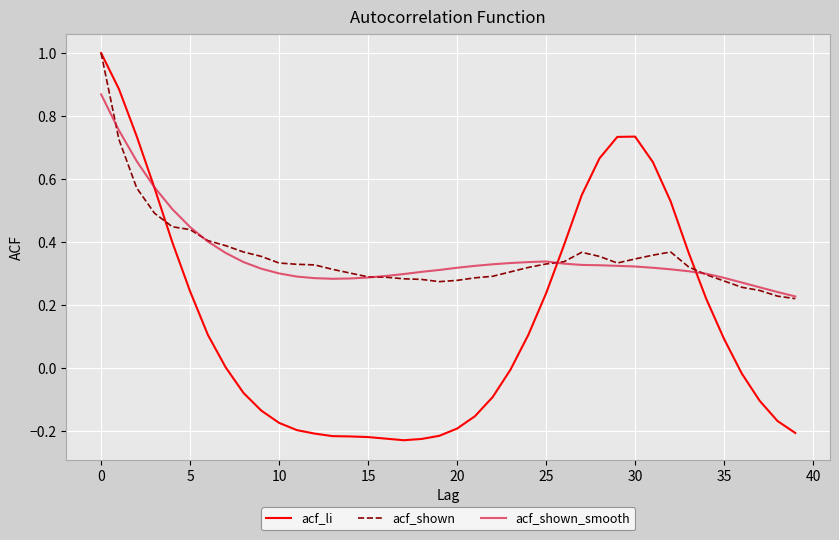

What is the greatest value displayed?

1.0